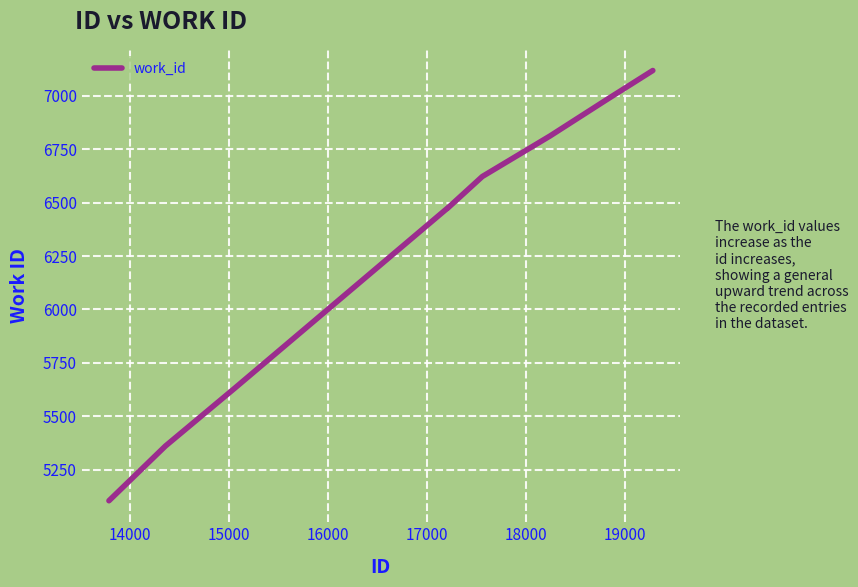

What is the difference between the maximum and minimum values?

2013